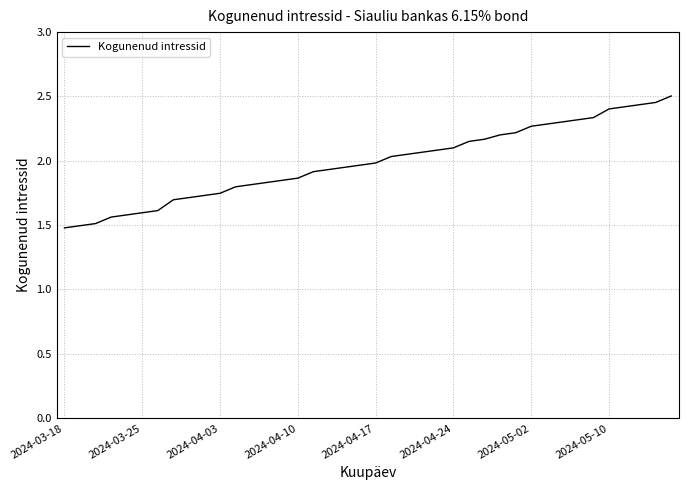

What is the smallest value displayed?

1.5